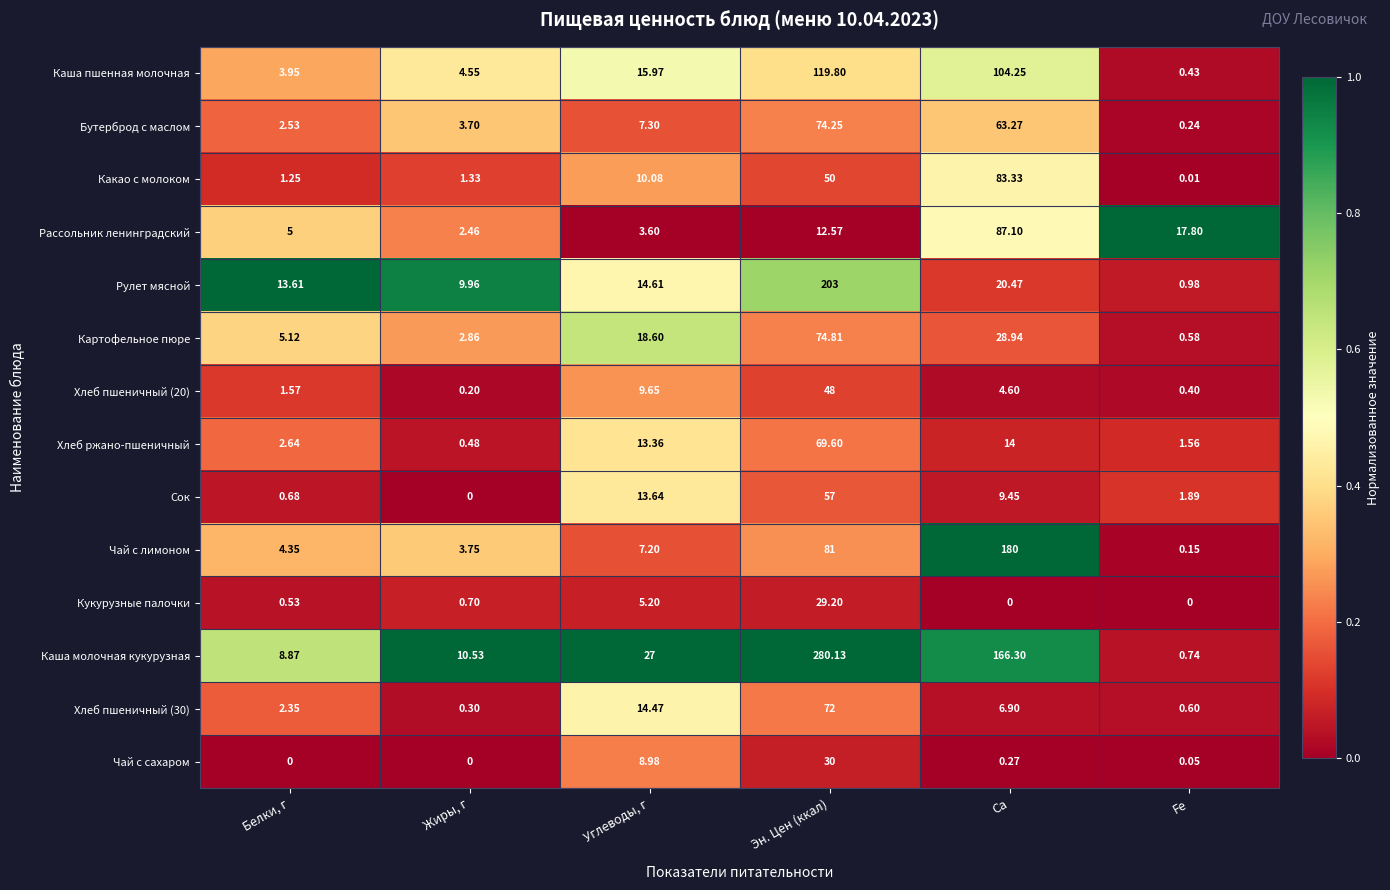

Count the number of data series in this chart.

14